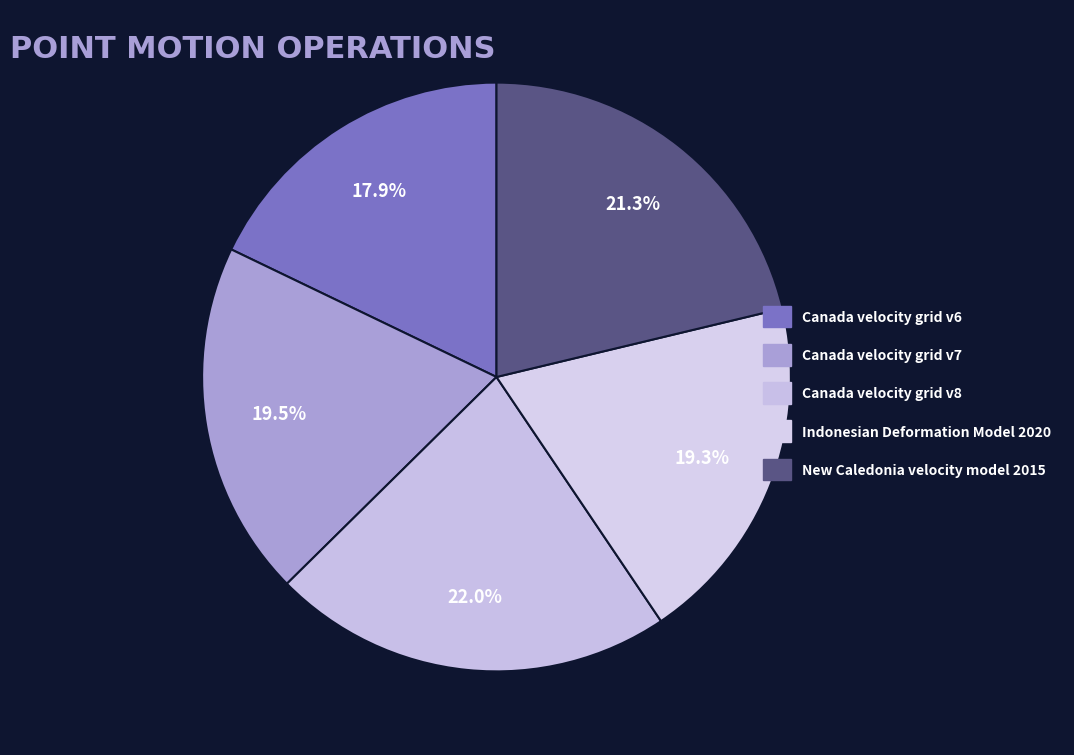

Between Canada velocity grid v6 and Canada velocity grid v8, which is larger?

Canada velocity grid v8